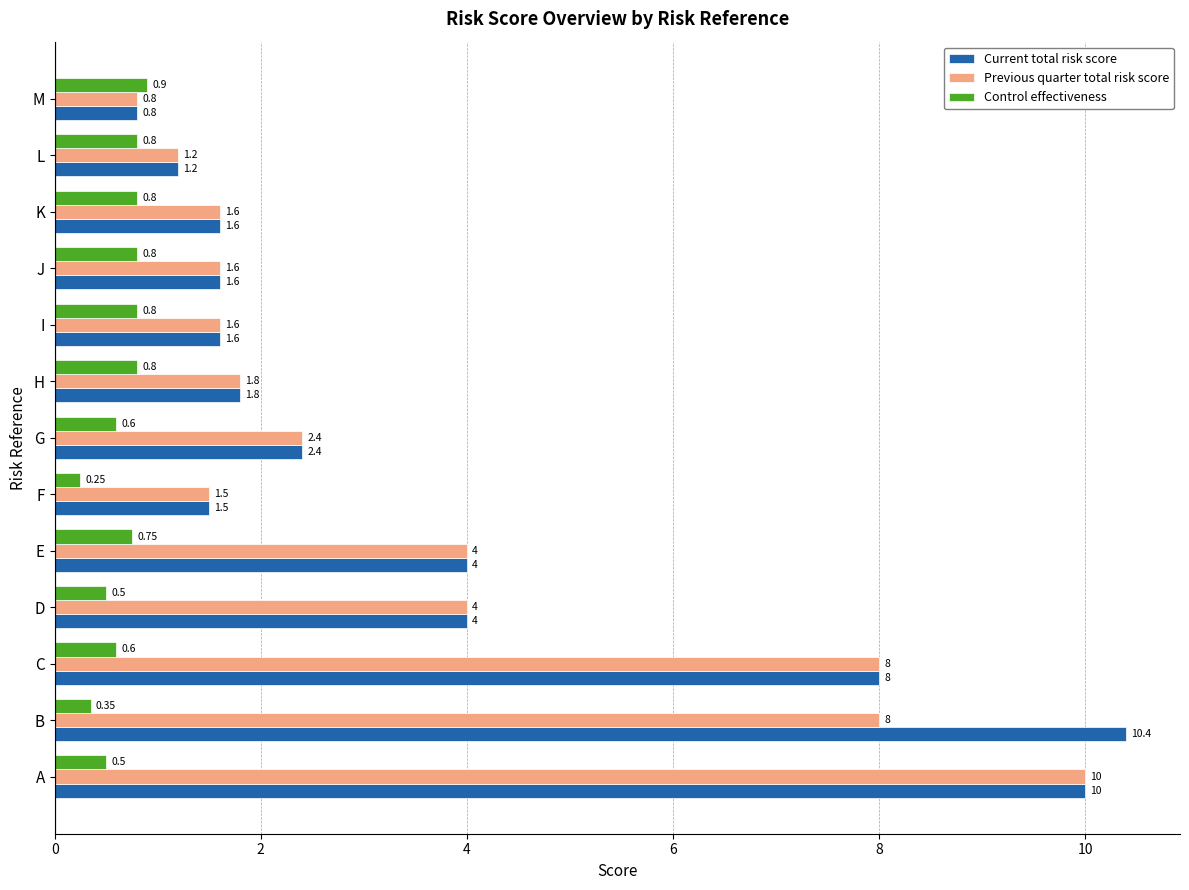

Which series has the largest total across all categories?

Current total risk score